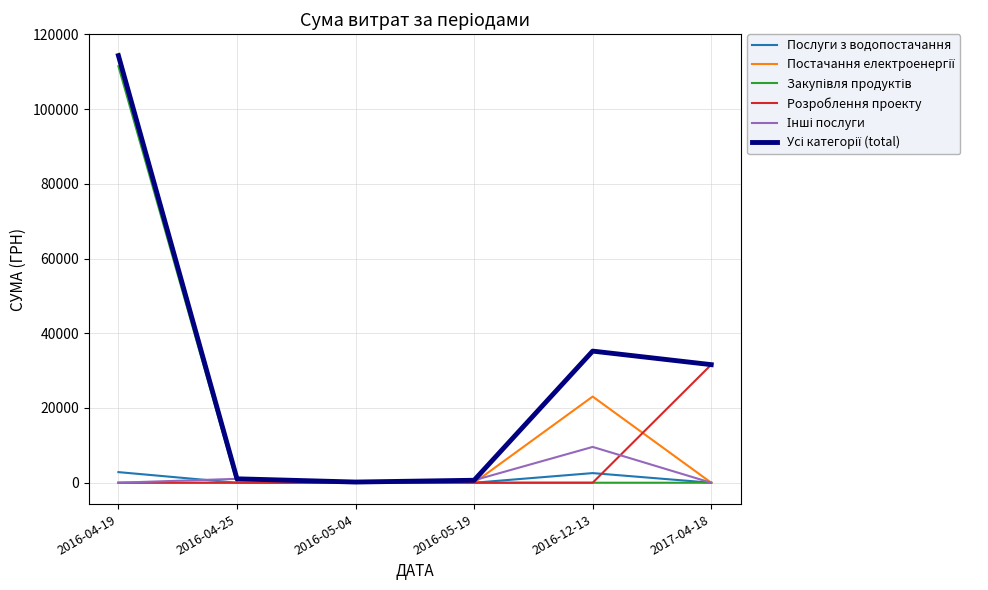

At which category does the chart reach its peak across all series?

2016-04-19